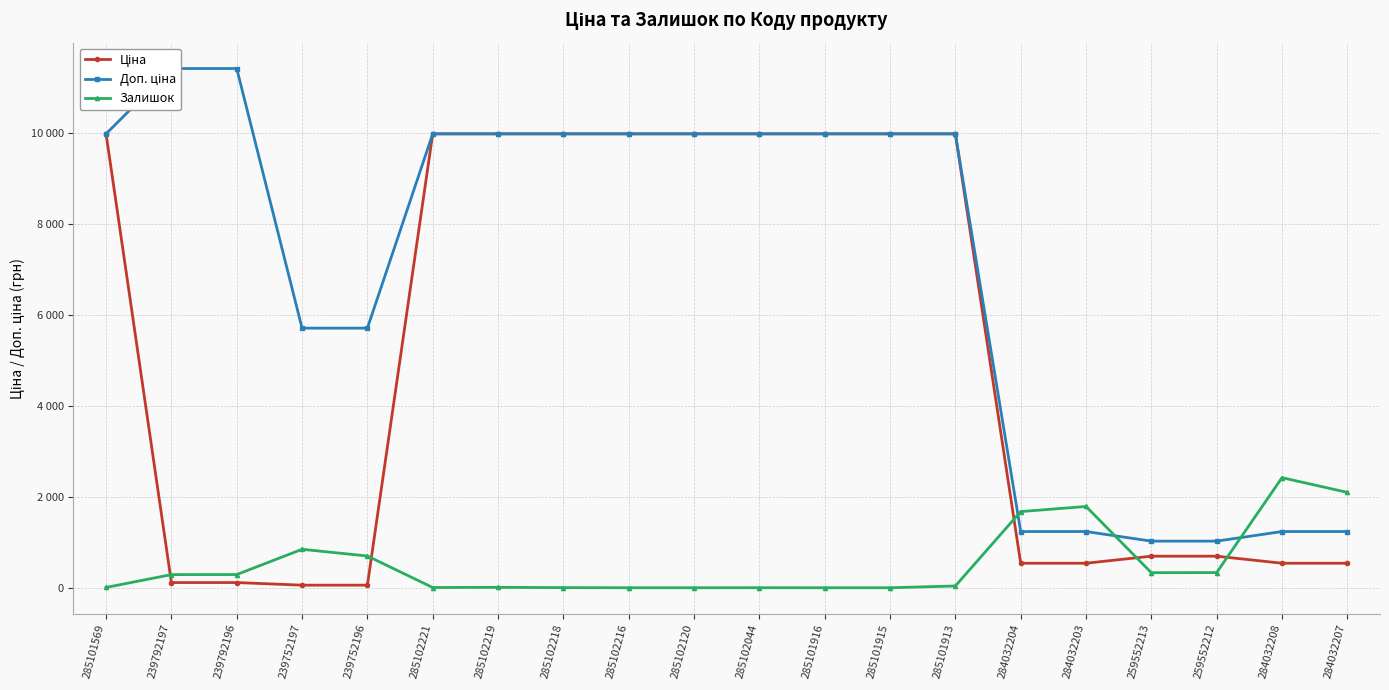

At which label does Ціна reach its minimum?

239752197